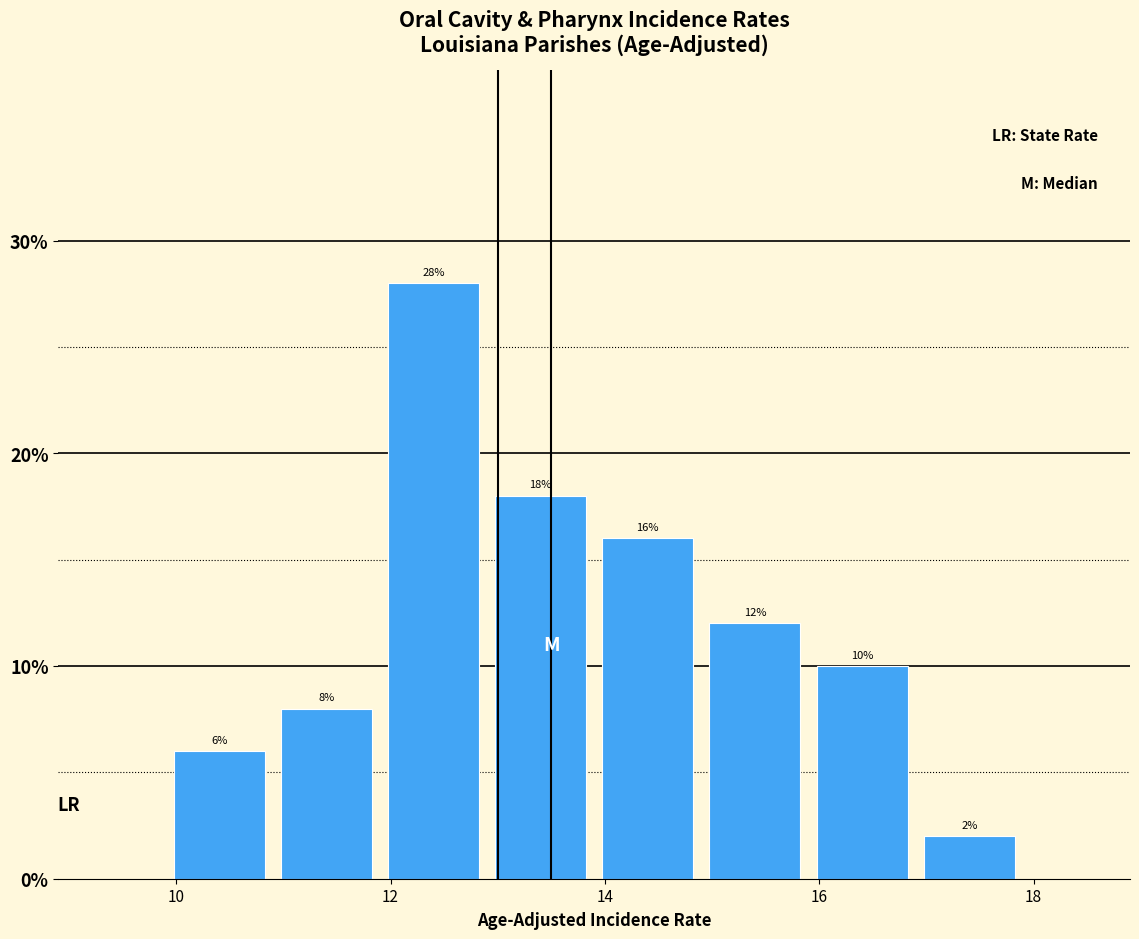

Which range on the x-axis has the tallest bar?

11.9 to 12.9